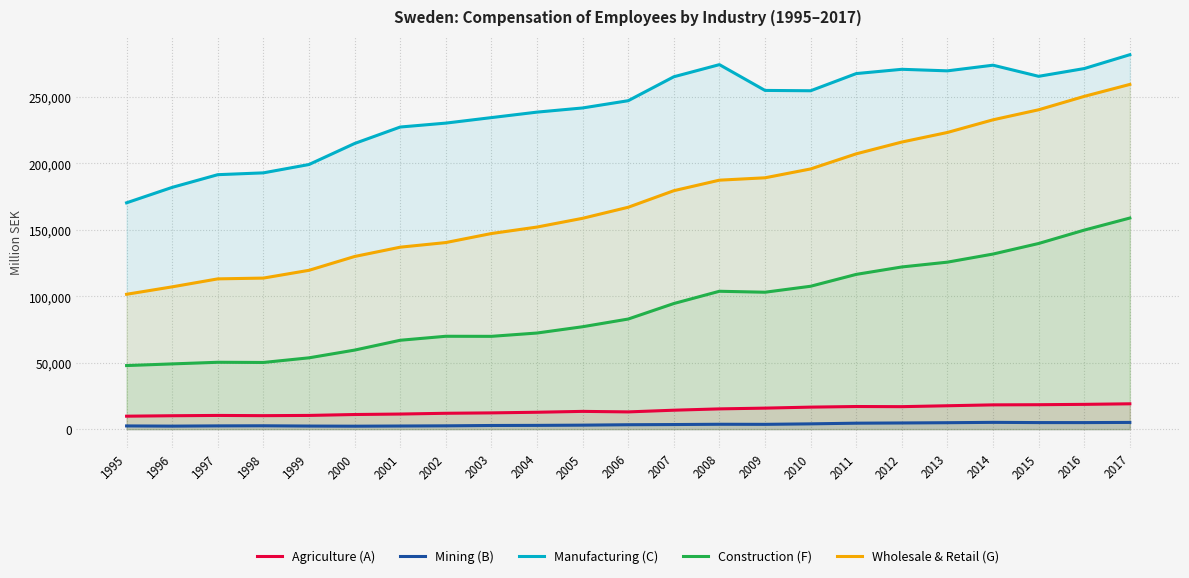

What are all the series names shown in the legend?

Agriculture (A), Mining (B), Manufacturing (C), Construction (F), Wholesale & Retail (G)